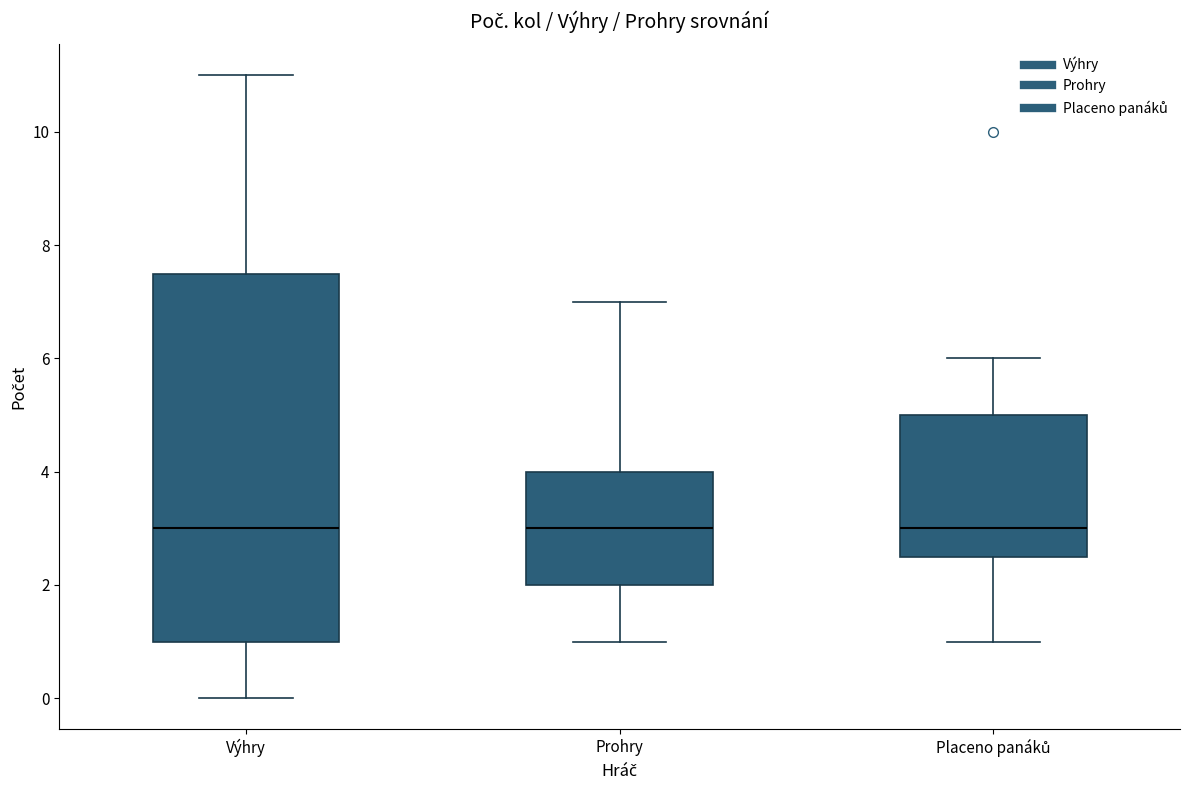

Where does the lower whisker of the box for Výhry end on the y-axis? The values are not printed on the chart, so give them approximately, as read against the axis.

0.0